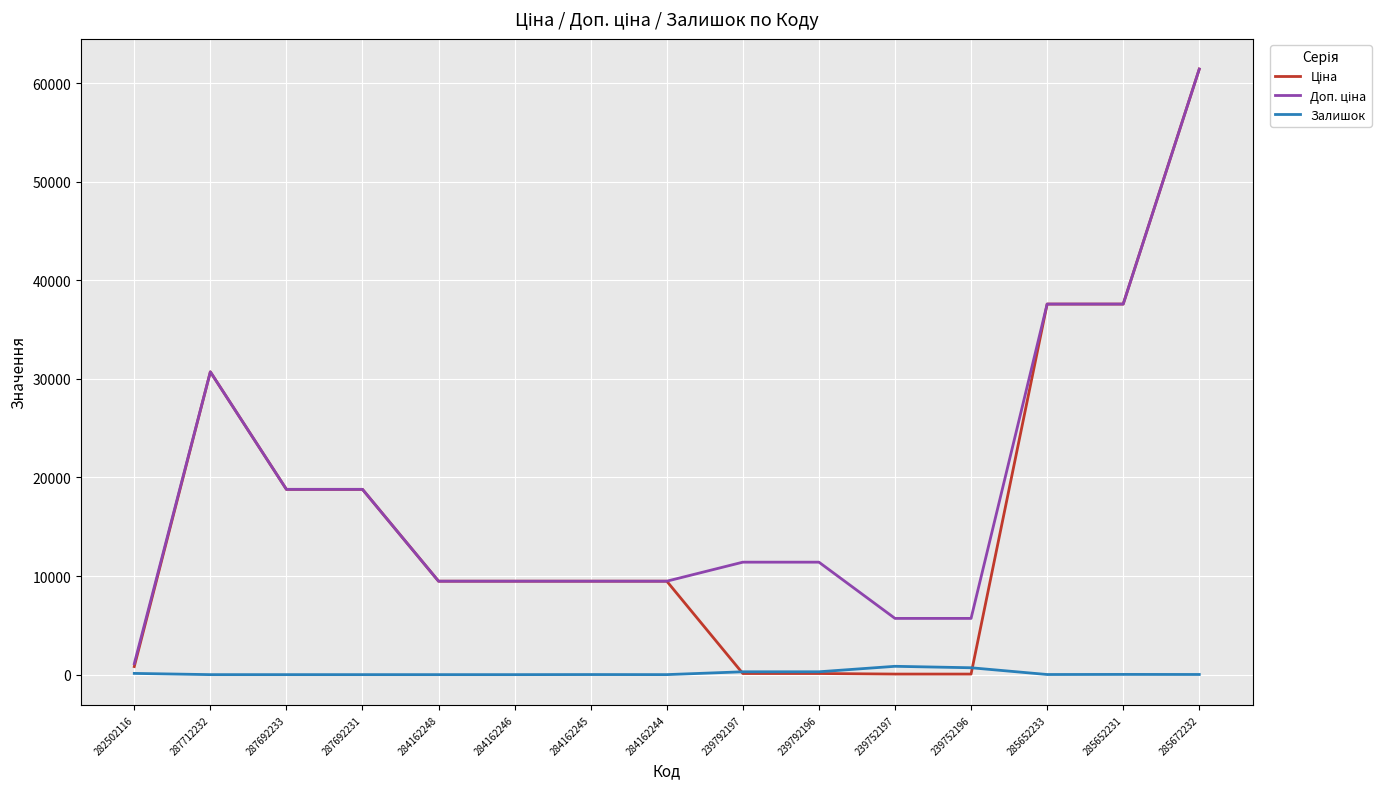

True or false: Залишок has a value of 13.0 at 285652233.

True